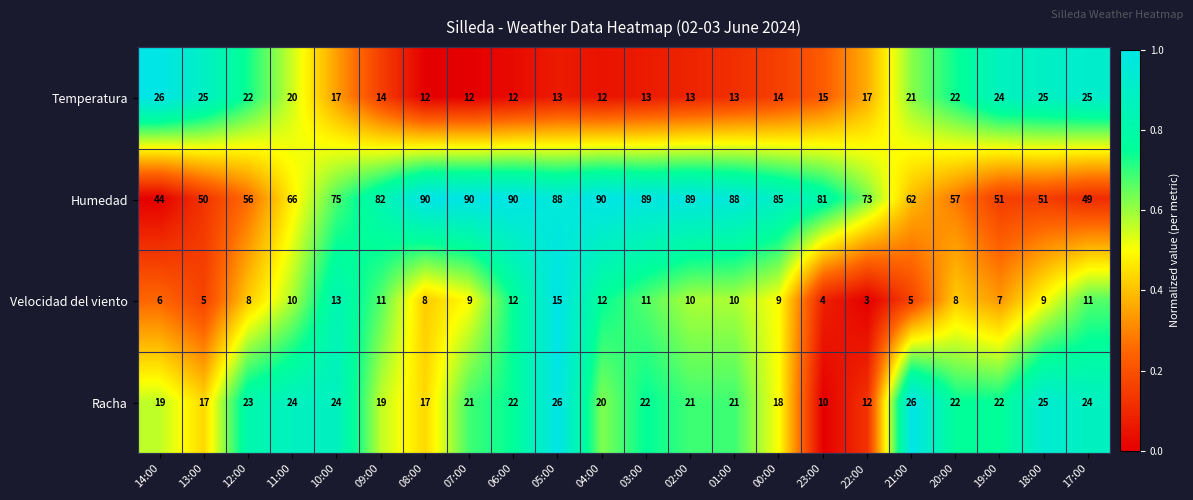

What is the spread (max minus min) of values at 05:00?

75